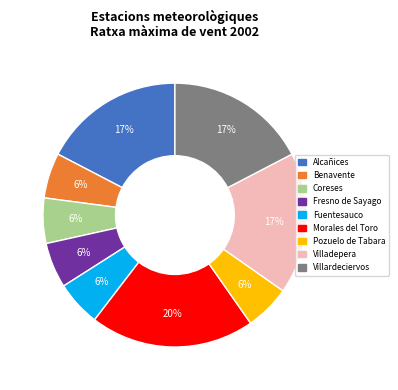

To the nearest percent, what is the average slice percentage?

11%